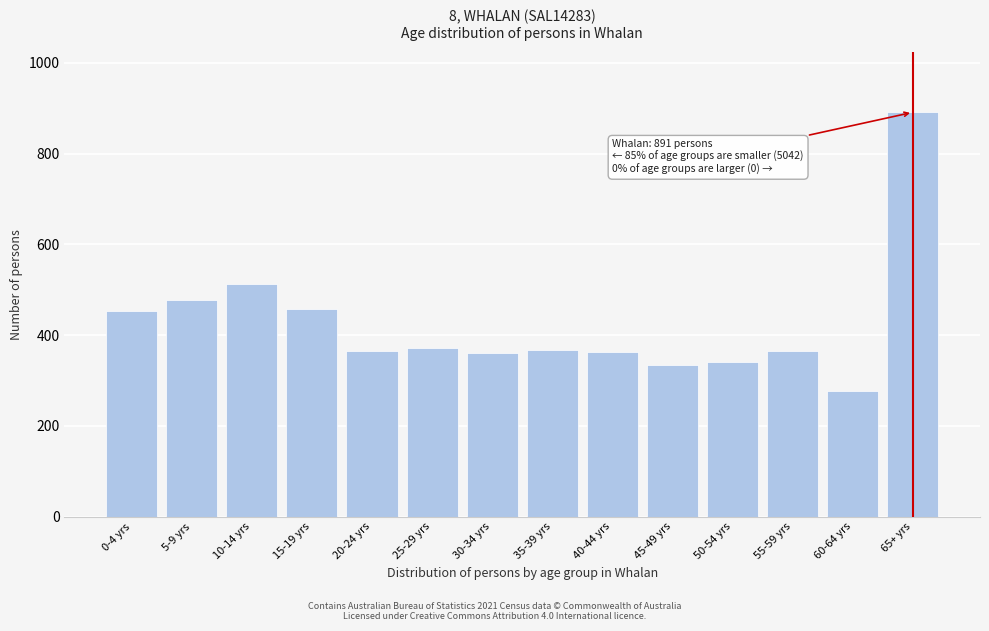

What is the minimum value shown in the chart?

276